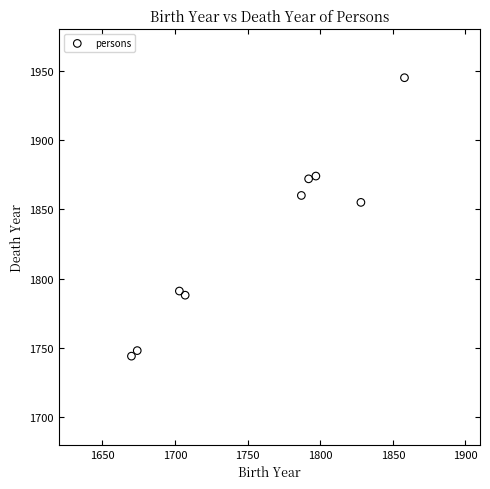

What Y value in the scatter plot is closest to 1844?

1855